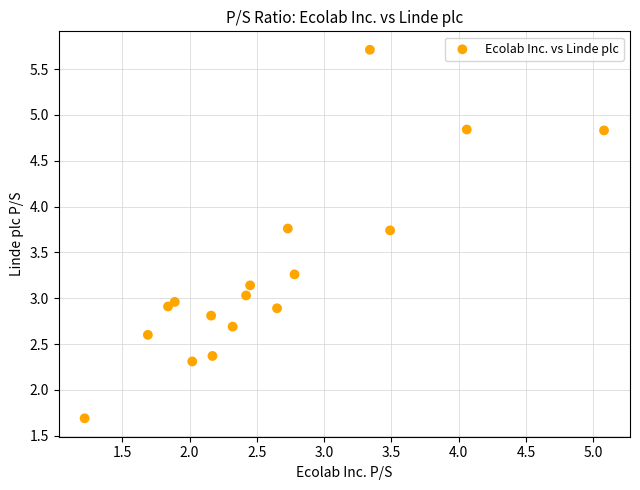

What is the range of Y values (max minus min)?

4.0